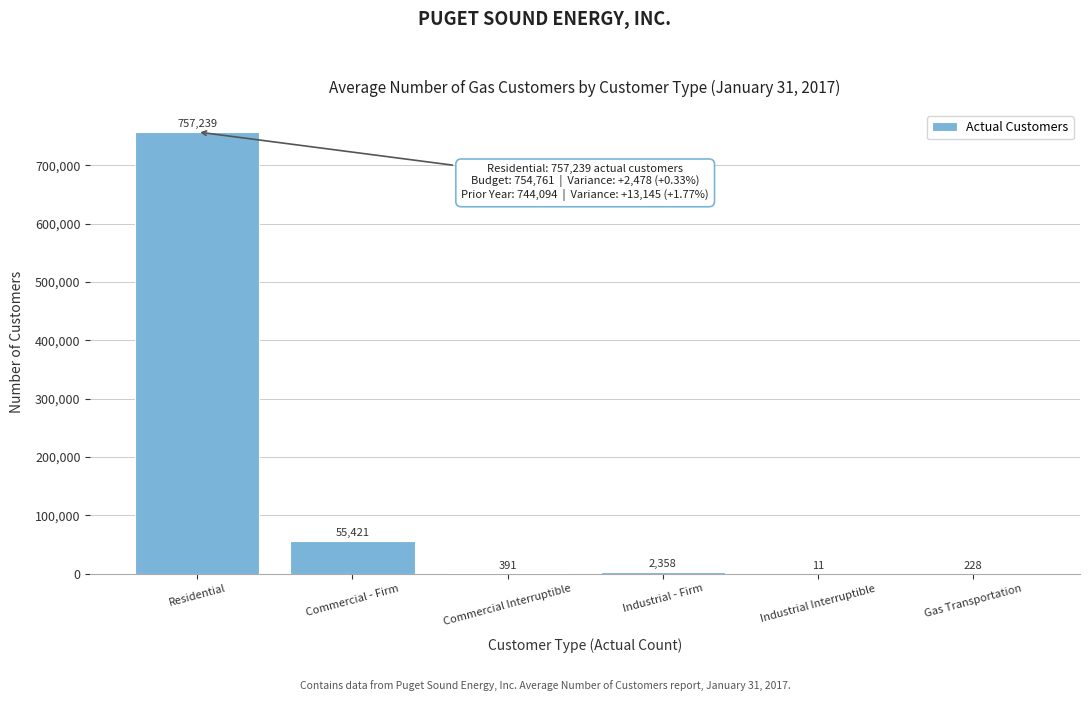

Reading right to left, list all the values displayed in this chart.

Gas Transportation=228	Industrial Interruptible=11	Industrial - Firm=2358	Commercial Interruptible=391	Commercial - Firm=55421	Residential=757239